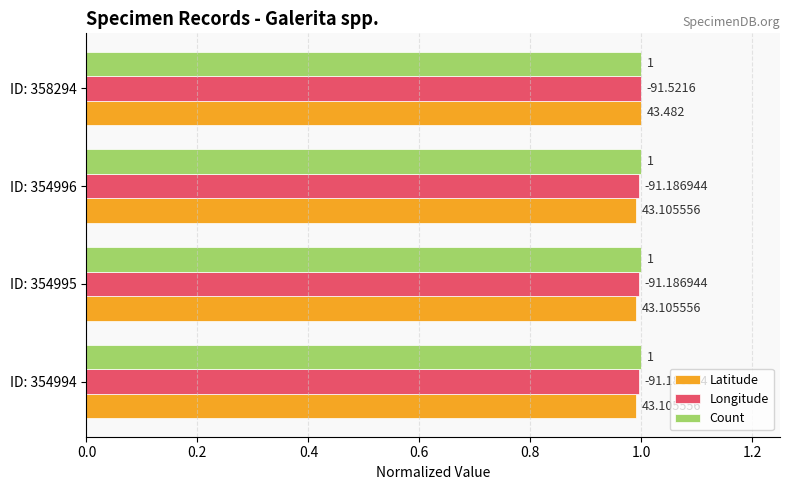

Rank the series by their maximum value, from highest to lowest.

Latitude, Longitude, Count